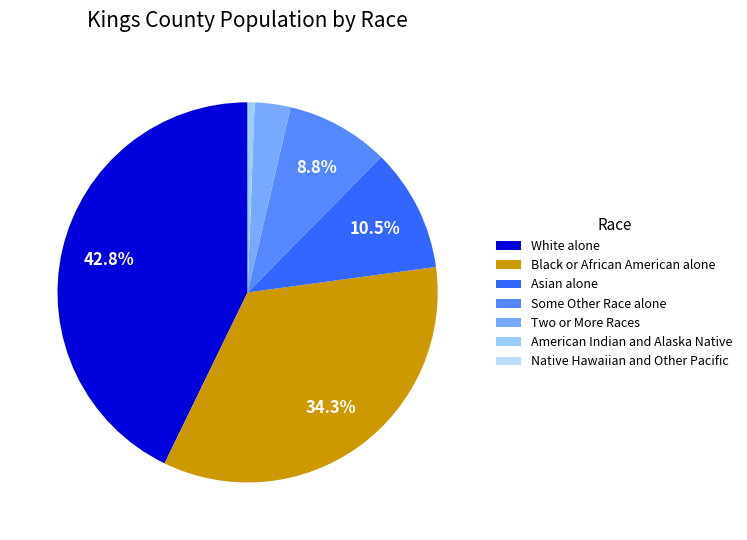

What is the change in value from Black or African American alone to Native Hawaiian and Other Pacific?

-858840